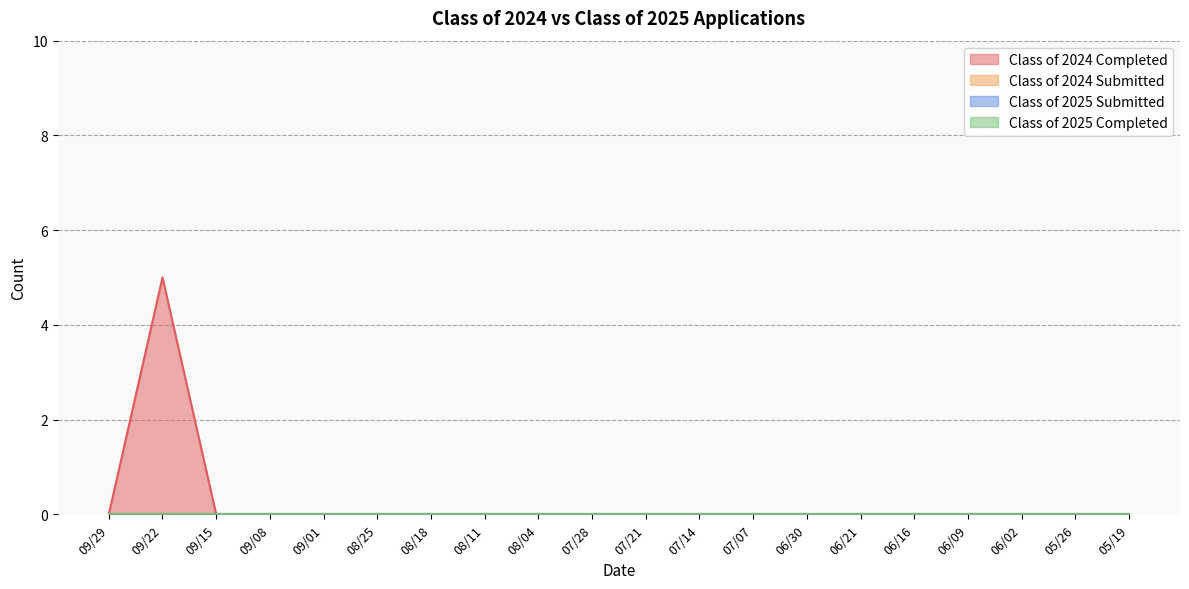

In Class of 2024 Completed, how many points are higher than both neighbors (excluding endpoints)?

1